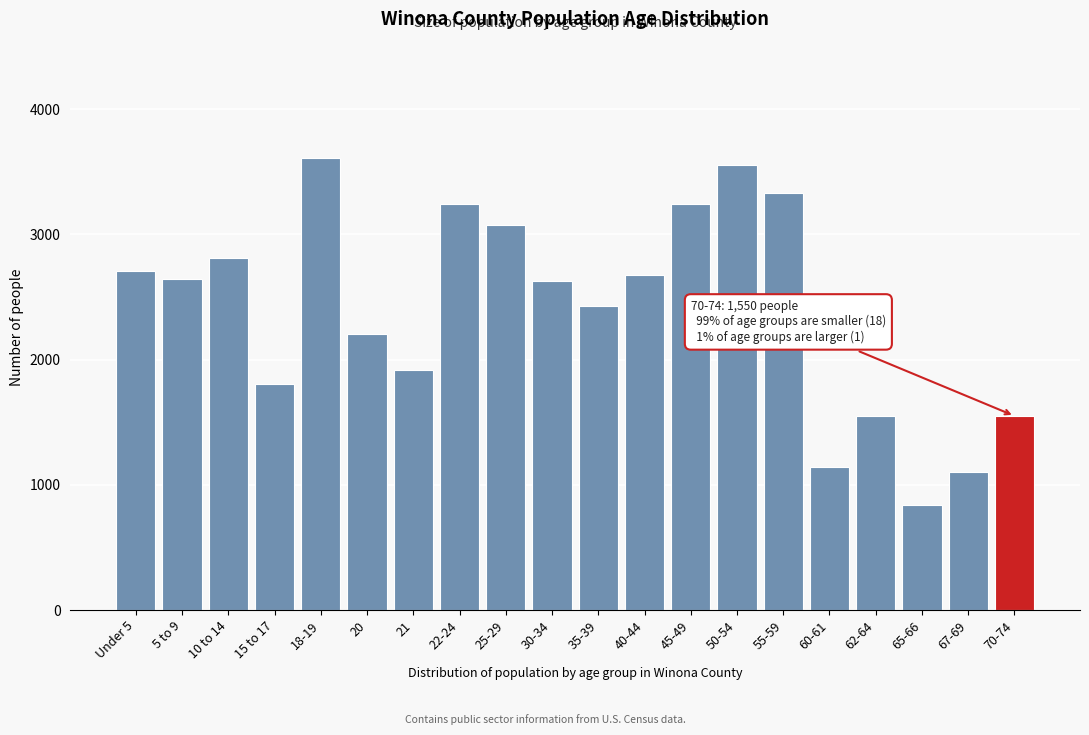

What is the sum of the values at 35-39 and 62-64?

3975